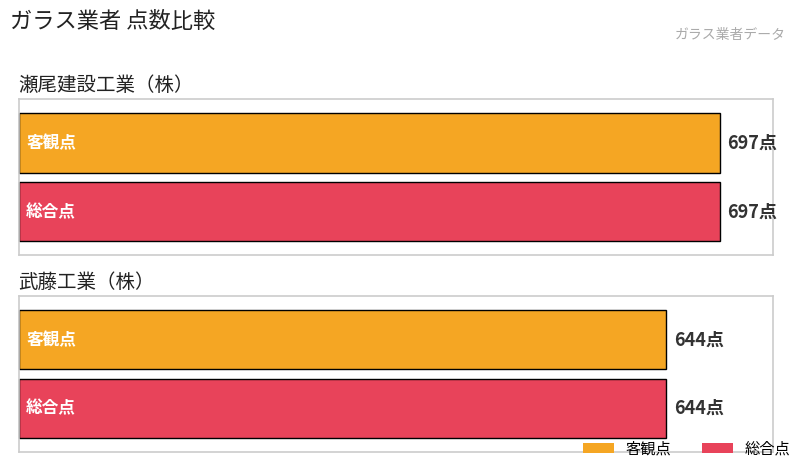

Reading left to right, what are all the values shown in this chart?

客観点: 697	644
総合点: 697	644